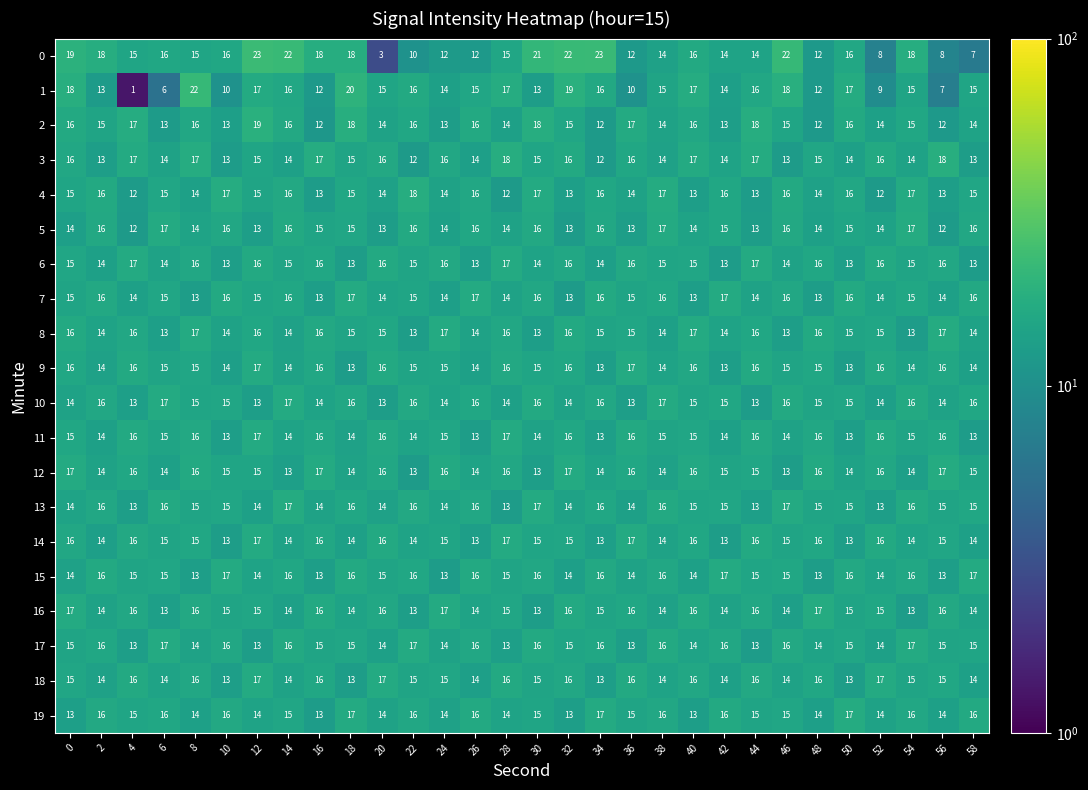

True or false: 15 has a value of 7 at 16.

False